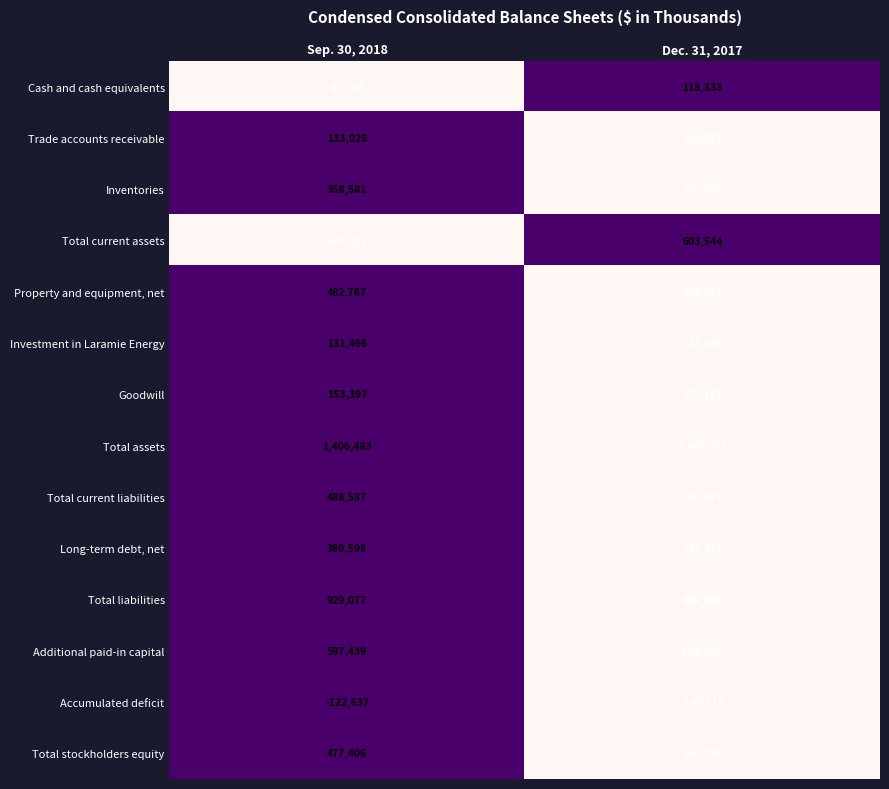

Reading left to right, list all the values displayed in this chart.

Cash and cash equivalents: Sep. 30, 2018=87734	Dec. 31, 2017=118333
Trade accounts receivable: Sep. 30, 2018=133026	Dec. 31, 2017=121831
Inventories: Sep. 30, 2018=358581	Dec. 31, 2017=345357
Total current assets: Sep. 30, 2018=590323	Dec. 31, 2017=603544
Property and equipment, net: Sep. 30, 2018=482767	Dec. 31, 2017=450016
Investment in Laramie Energy: Sep. 30, 2018=131466	Dec. 31, 2017=127192
Goodwill: Sep. 30, 2018=153397	Dec. 31, 2017=107187
Total assets: Sep. 30, 2018=1406483	Dec. 31, 2017=1347407
Total current liabilities: Sep. 30, 2018=488587	Dec. 31, 2017=470952
Long-term debt, net: Sep. 30, 2018=389598	Dec. 31, 2017=384812
Total liabilities: Sep. 30, 2018=929077	Dec. 31, 2017=899688
Additional paid-in capital: Sep. 30, 2018=597439	Dec. 31, 2017=593295
Accumulated deficit: Sep. 30, 2018=-122637	Dec. 31, 2017=-148178
Total stockholders equity: Sep. 30, 2018=477406	Dec. 31, 2017=447719